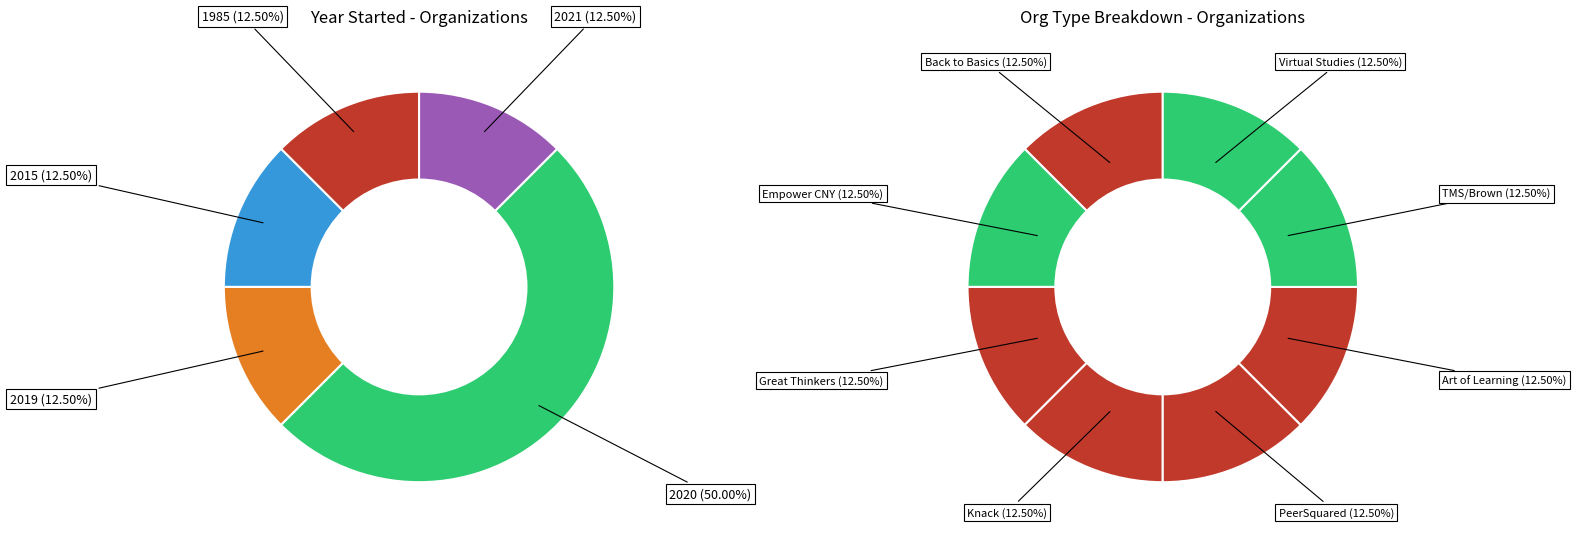

Is there any slice that represents more than half of the pie?

No